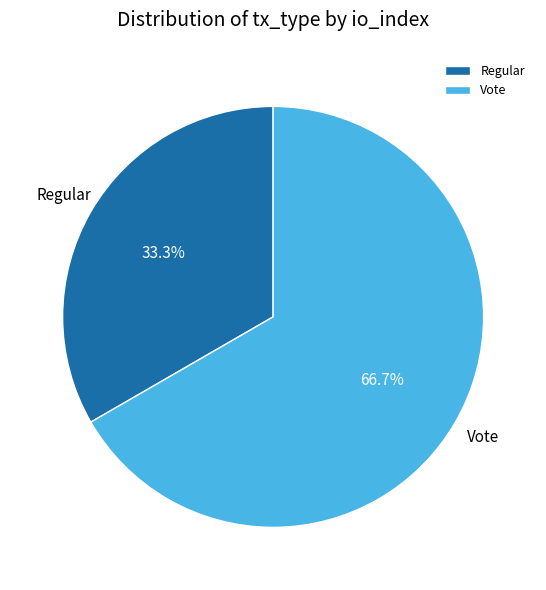

Do Regular and Vote together represent more than half of the pie?

Yes